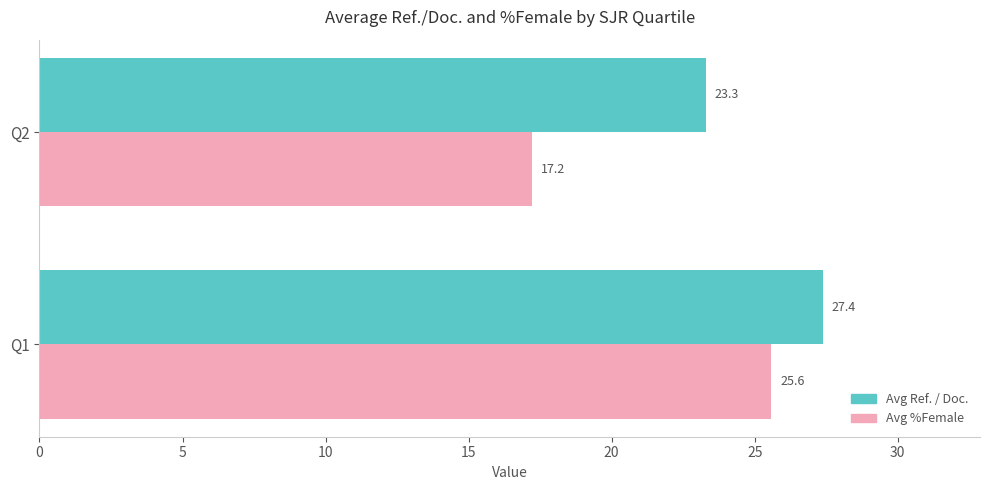

What is the difference between the maximum and minimum values in the Avg %Female series?

8.4